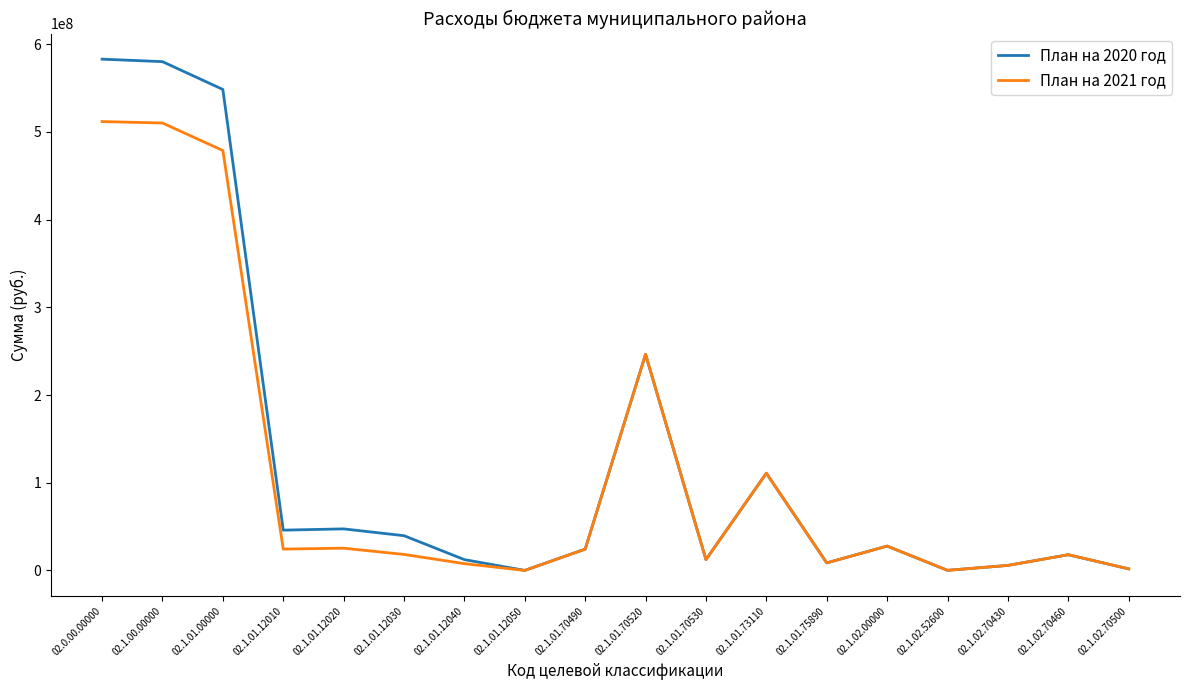

What is the difference between the maximum and minimum values in the План на 2020 год series?

582839845